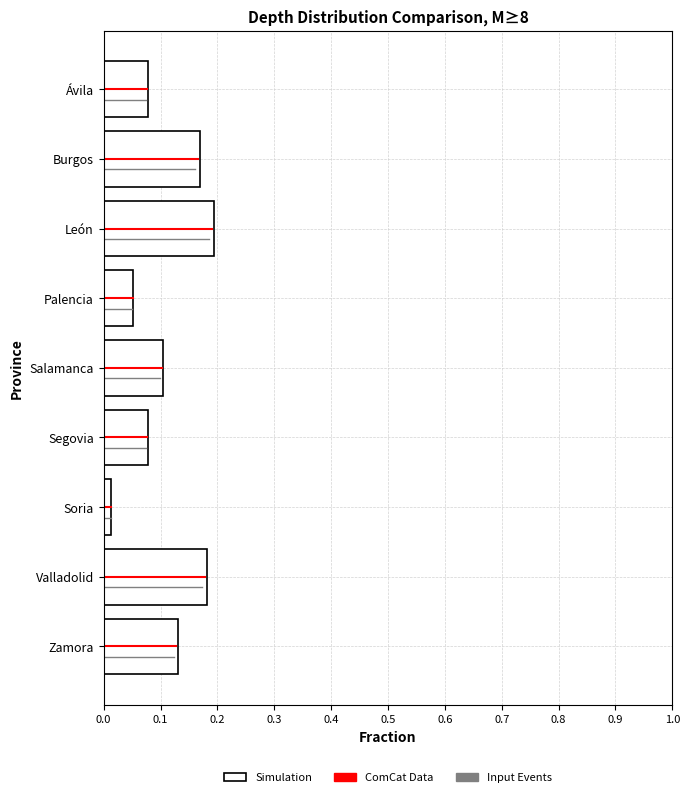

Between Zamora and Salamanca, which is larger?

Zamora